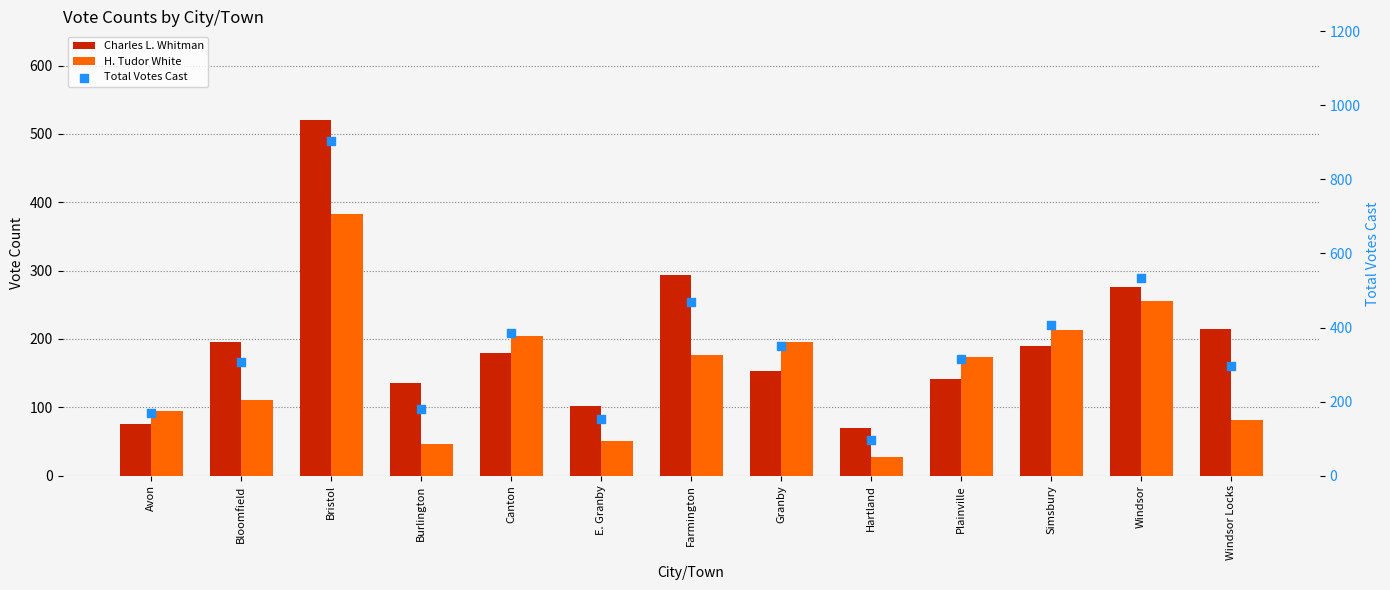

What are all the series names shown in the legend?

Charles L. Whitman, H. Tudor White, Total Votes Cast